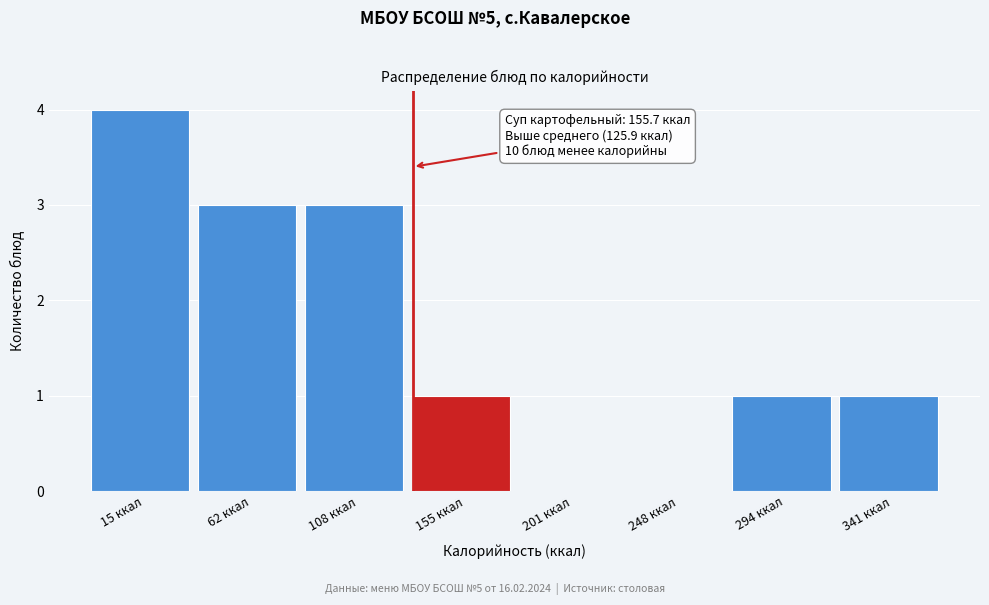

Reading left to right, extract all data points from this chart.

15 ккал=4	62 ккал=3	108 ккал=3	155 ккал=1	201 ккал=0	248 ккал=0	294 ккал=1	341 ккал=1